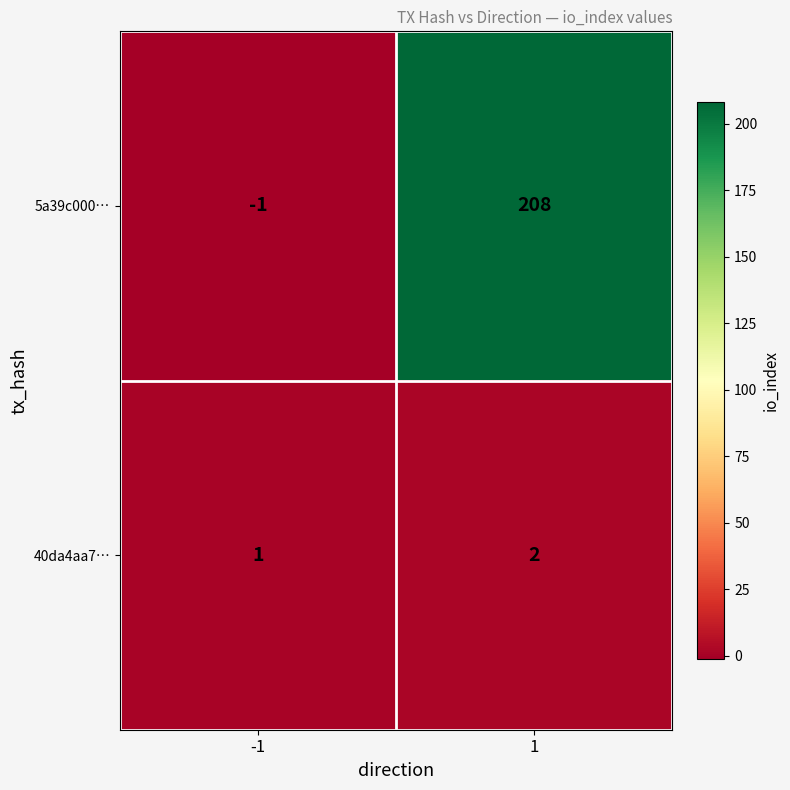

How many categories are shown in the chart?

2